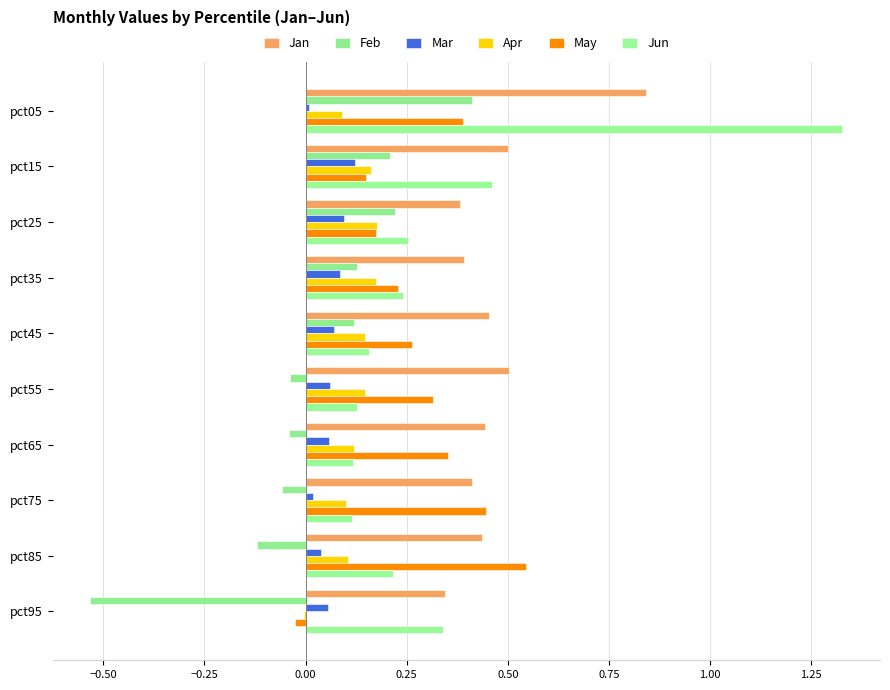

How many data points in May are above 0?

9